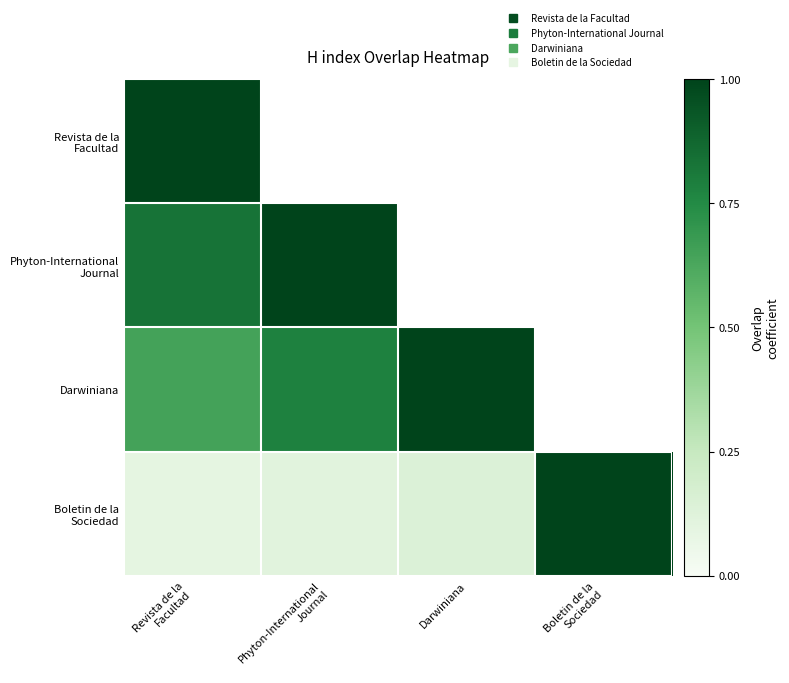

What is the minimum value for Darwiniana?

0.6